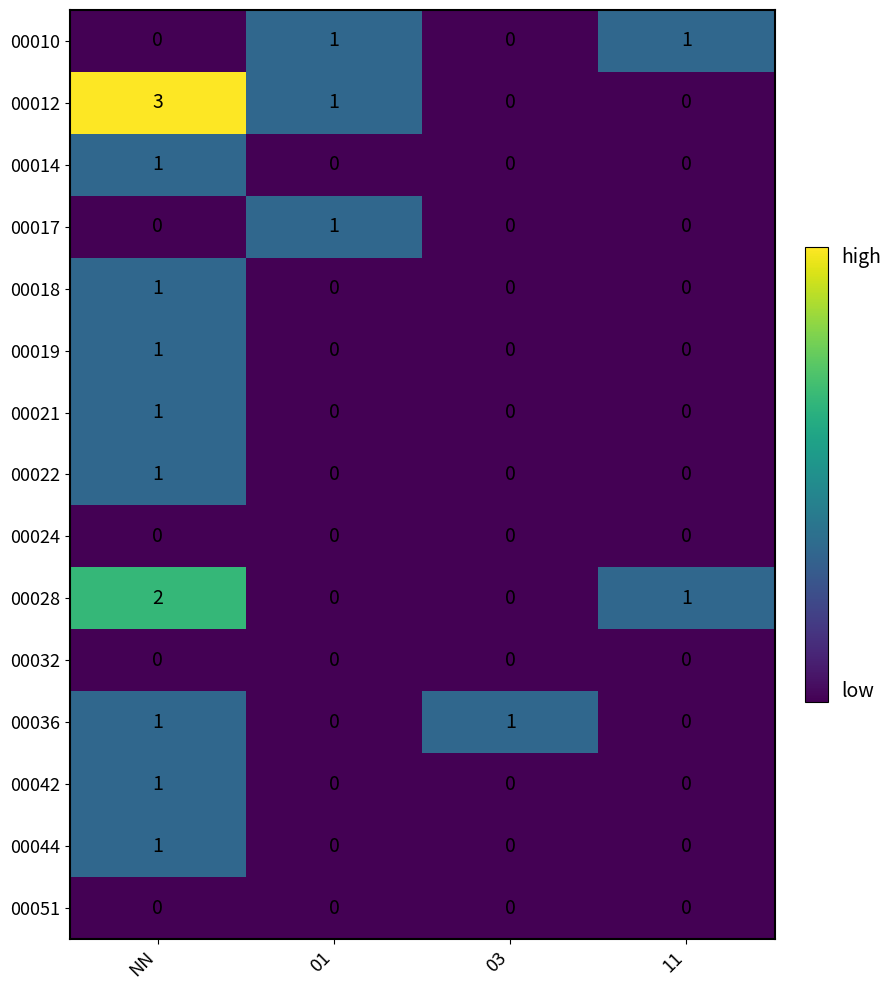

Is it true that 00021 equals 0 at 03?

True